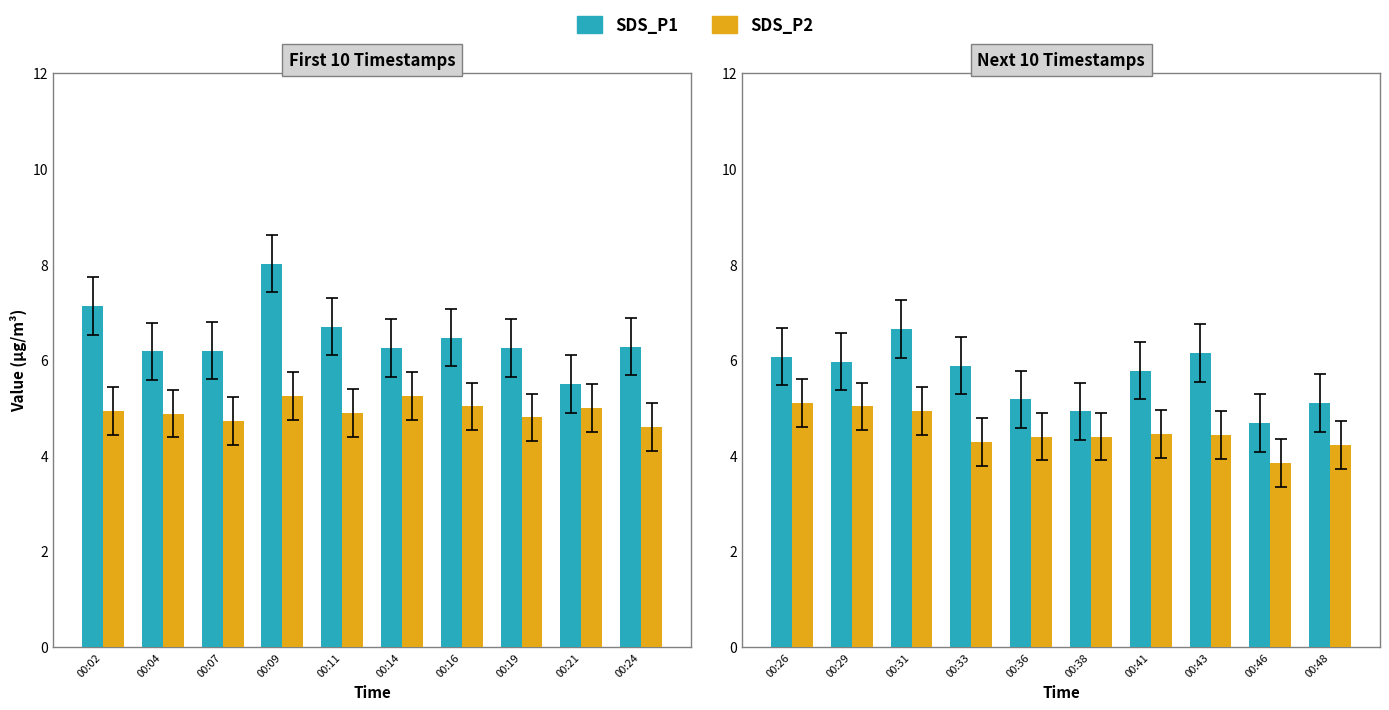

What is the smallest value displayed?

3.9